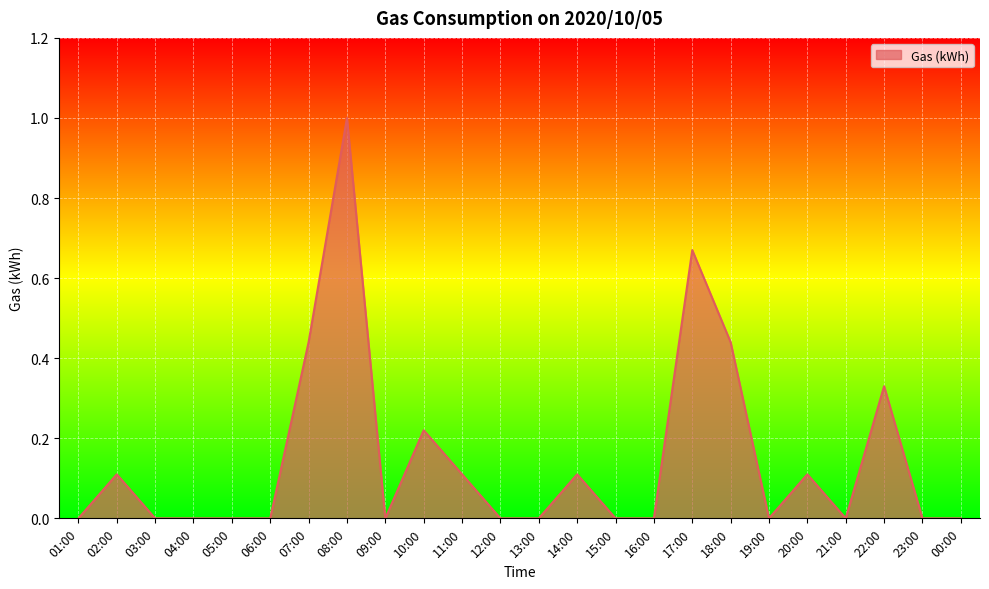

What is the difference between the maximum and minimum values?

1.0